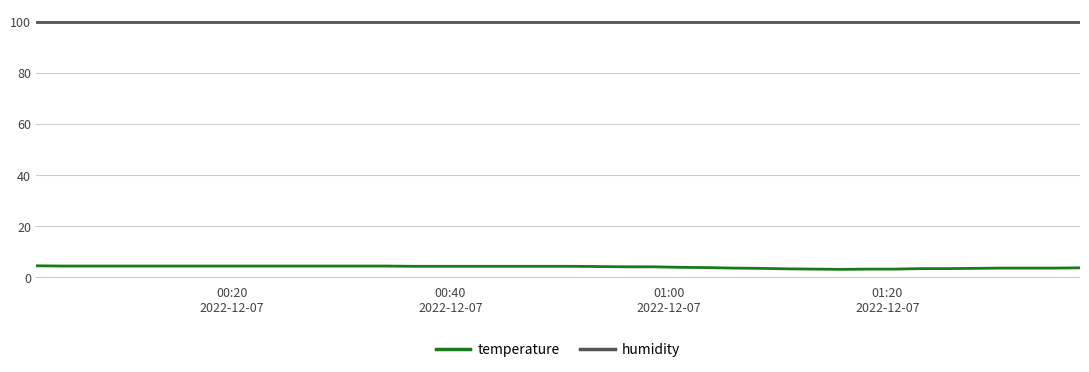

What is the lowest value of the temperature series?

3.1